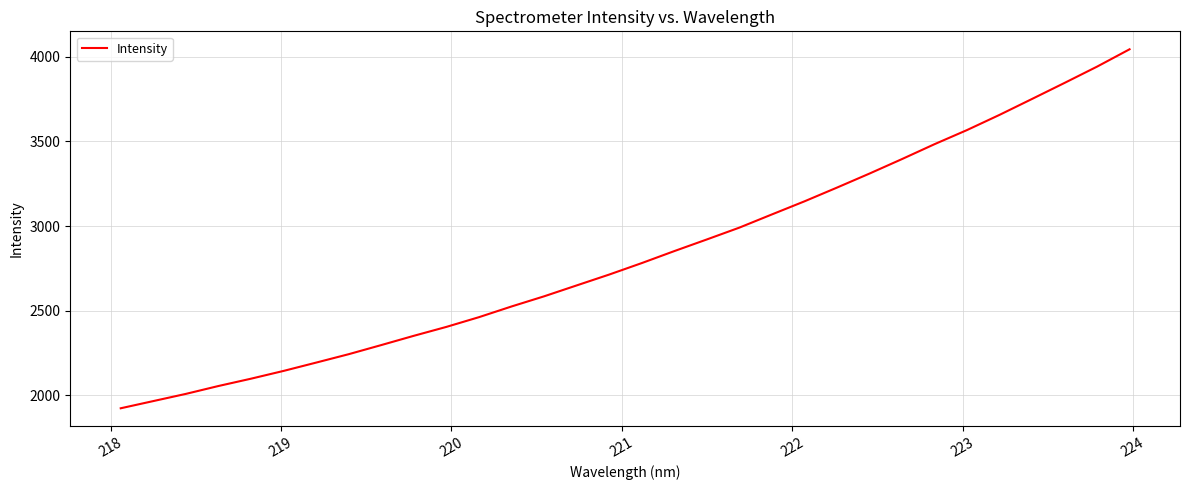

What is the difference between the maximum and minimum values?

2120.4